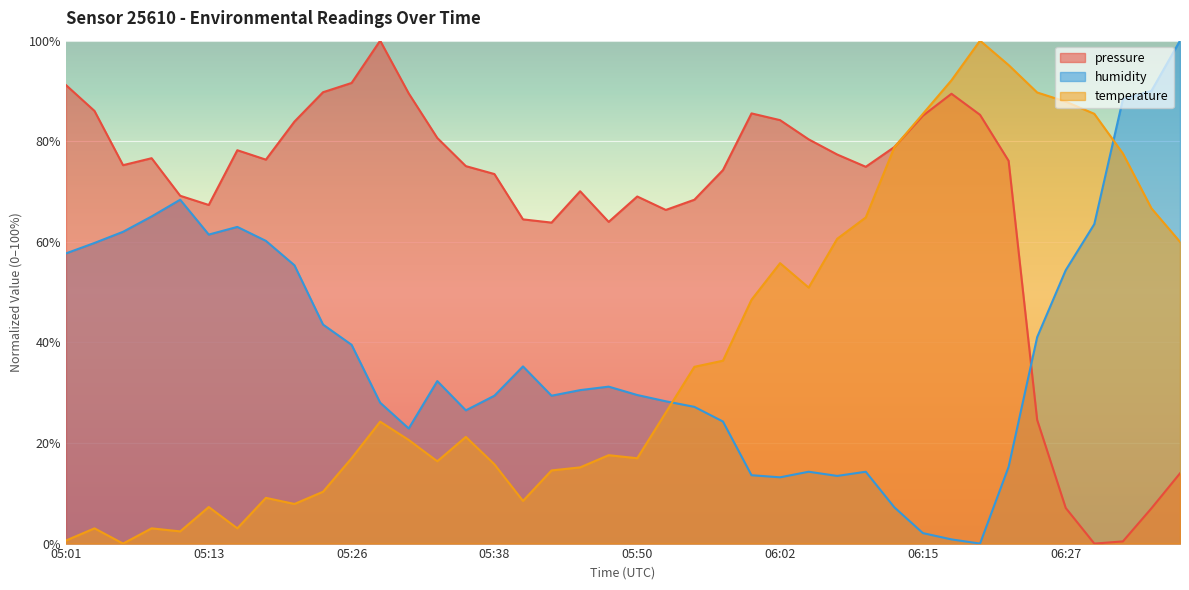

Reading right to left, what are all the values shown in this chart?

pressure: 06:37=14.0	06:34=7.0	06:32=0.4	06:29=0.0	06:27=7.1	06:24=24.6	06:22=76.1	06:19=85.3	06:17=89.4	06:15=85.1	06:12=78.8	06:10=74.9	06:07=77.4	06:05=80.4	06:02=84.2	06:00=85.5	05:57=74.3	05:55=68.4	05:53=66.3	05:50=69.0	05:48=64.0	05:45=70.1	05:43=63.8	05:40=64.5	05:38=73.5	05:35=75.1	05:33=80.7	05:30=89.5	05:28=100.0	05:26=91.6	05:23=89.7	05:21=83.9	05:18=76.3	05:16=78.2	05:13=67.3	05:11=69.2	05:08=76.6	05:06=75.2	05:04=86.0	05:01=91.2
temperature: 06:37=60.0	06:34=66.7	06:32=77.6	06:29=85.5	06:27=87.9	06:24=89.7	06:22=95.2	06:19=100.0	06:17=92.1	06:15=85.5	06:12=78.8	06:10=64.8	06:07=60.6	06:05=50.9	06:02=55.8	06:00=48.5	05:57=36.4	05:55=35.2	05:53=26.1	05:50=17.0	05:48=17.6	05:45=15.2	05:43=14.5	05:40=8.5	05:38=15.8	05:35=21.2	05:33=16.4	05:30=20.6	05:28=24.2	05:26=17.0	05:23=10.3	05:21=7.9	05:18=9.1	05:16=3.0	05:13=7.3	05:11=2.4	05:08=3.0	05:06=0.0	05:04=3.0	05:01=0.6
humidity: 06:37=100.0	06:34=90.0	06:32=88.3	06:29=63.5	06:27=54.4	06:24=41.1	06:22=15.3	06:19=0.0	06:17=0.8	06:15=2.1	06:12=7.2	06:10=14.3	06:07=13.5	06:05=14.3	06:02=13.2	06:00=13.6	05:57=24.3	05:55=27.2	05:53=28.3	05:50=29.5	05:48=31.2	05:45=30.5	05:43=29.4	05:40=35.2	05:38=29.4	05:35=26.5	05:33=32.3	05:30=22.9	05:28=28.0	05:26=39.5	05:23=43.6	05:21=55.3	05:18=60.2	05:16=63.0	05:13=61.4	05:11=68.4	05:08=65.0	05:06=62.0	05:04=59.8	05:01=57.7